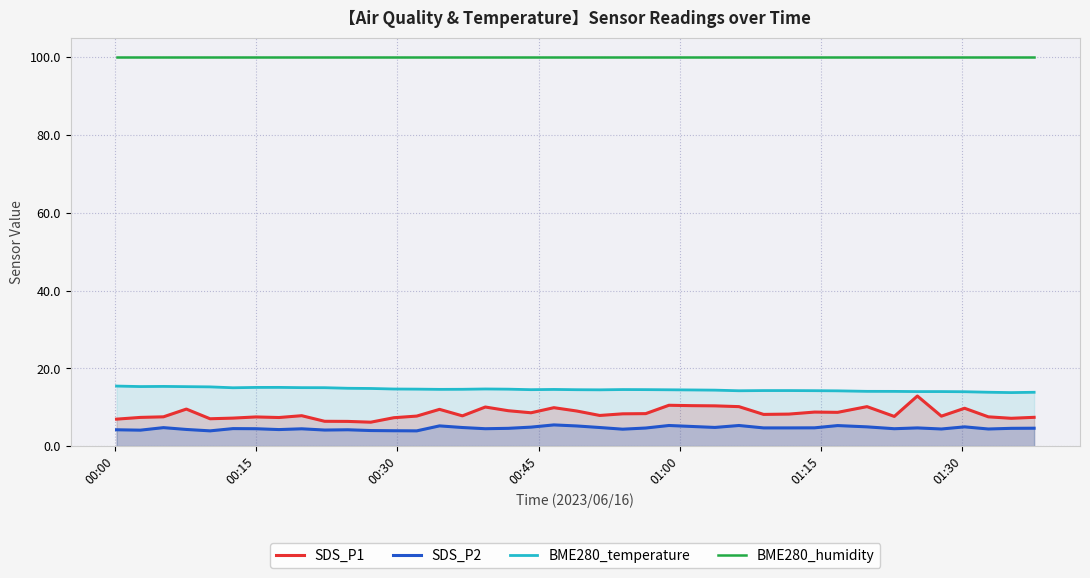

Which series has the largest total across all categories?

BME280_humidity